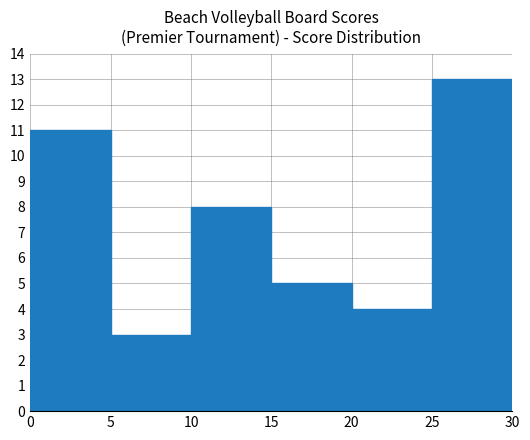

Where is the data nearest to the value 8?

10